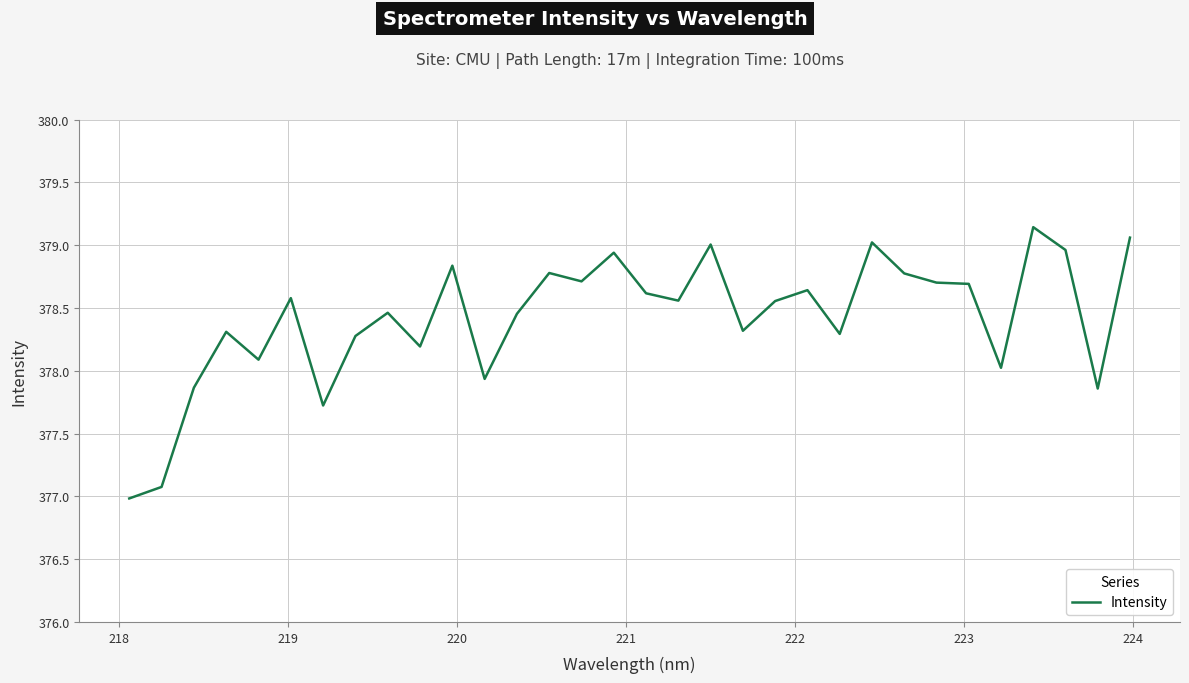

What is the minimum value shown in the chart?

377.0